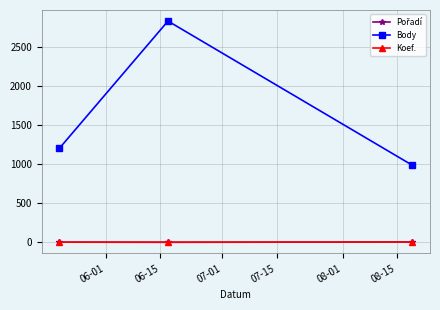

Which series has the largest total across all categories?

Body